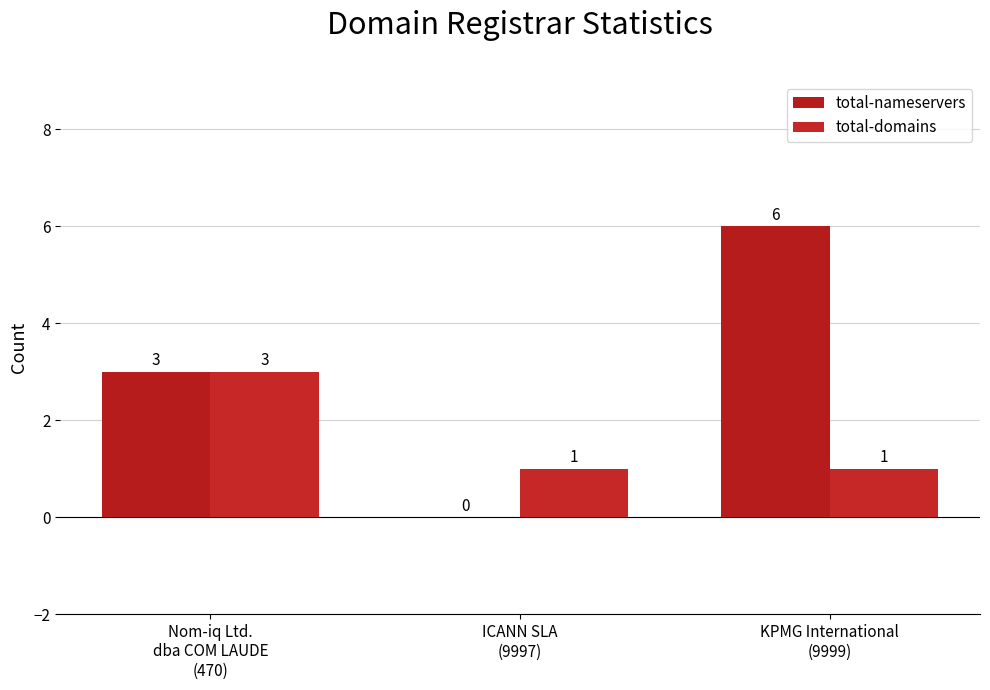

Is it true that total-nameservers equals 4 at KPMG International
(9999)?

False